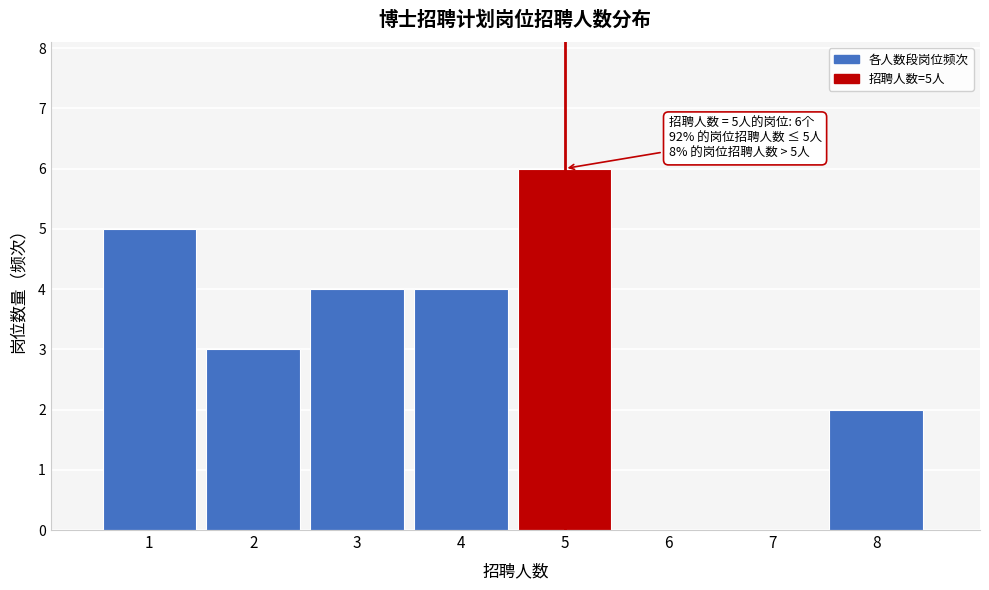

Which range on the x-axis has the tallest bar?

4.5 to 5.5